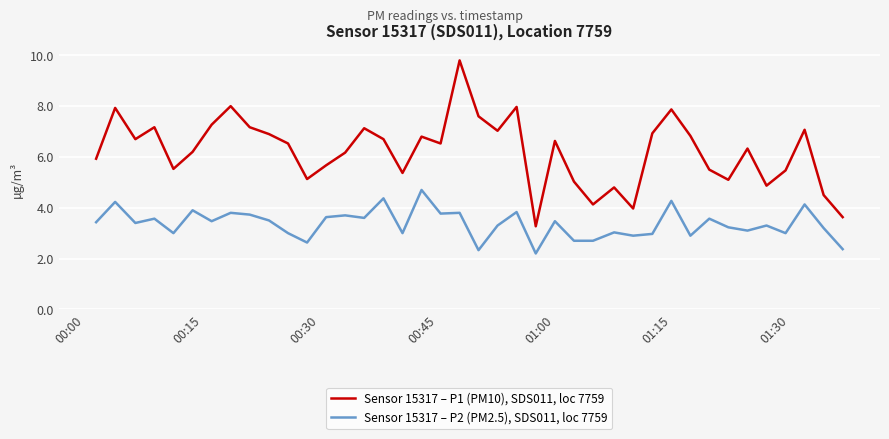

Rank the series by their maximum value, from highest to lowest.

Sensor 15317 – P1 (PM10), SDS011, loc 7759, Sensor 15317 – P2 (PM2.5), SDS011, loc 7759